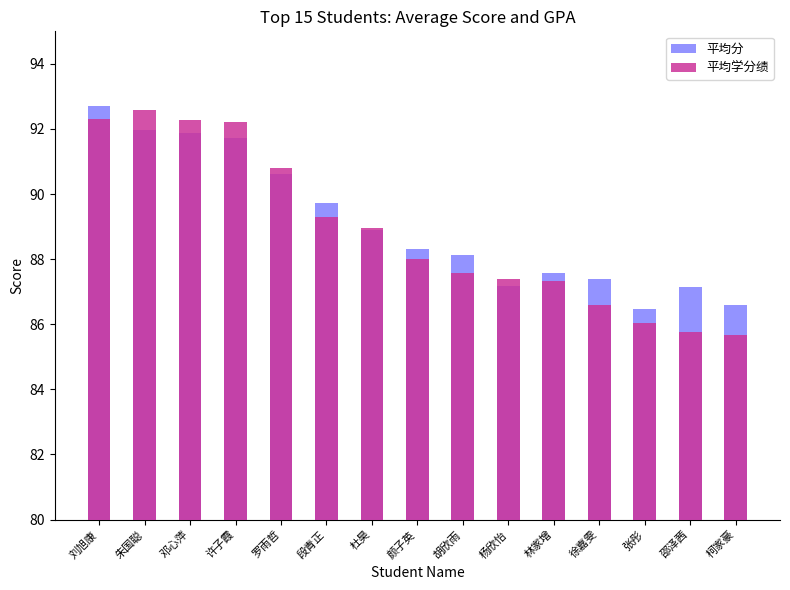

List the labels in order of 平均学分绩 value, largest first.

朱国聪, 刘旭康, 邓心萍, 许子霞, 罗雨哲, 段青正, 杜昊, 颜子英, 胡欣雨, 杨欣怡, 林家增, 徐嘉雯, 张彤, 邵泽茜, 柯家豪